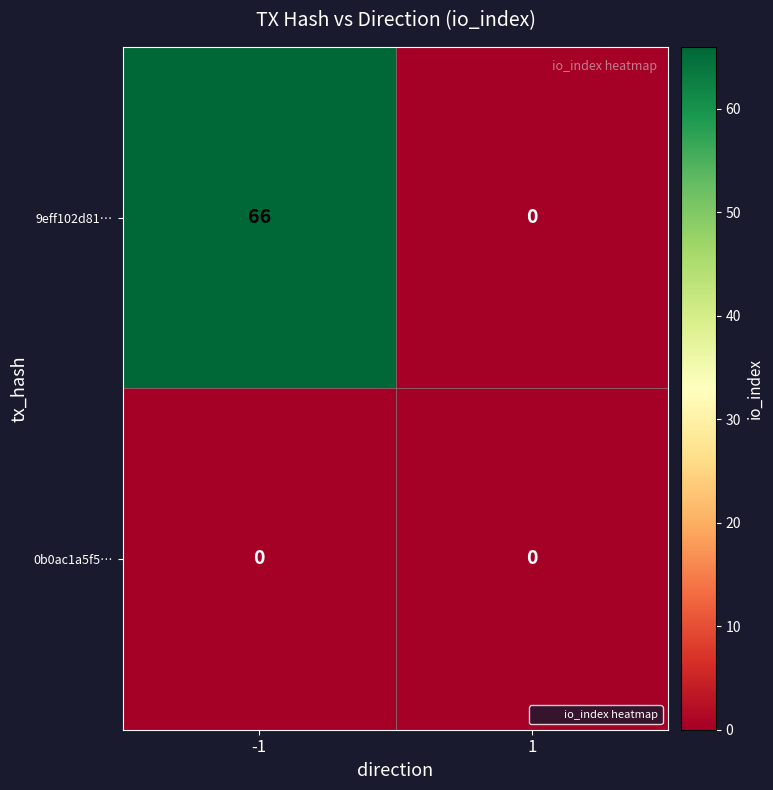

What is the difference between the maximum and minimum values in the 9eff102d81… series?

66